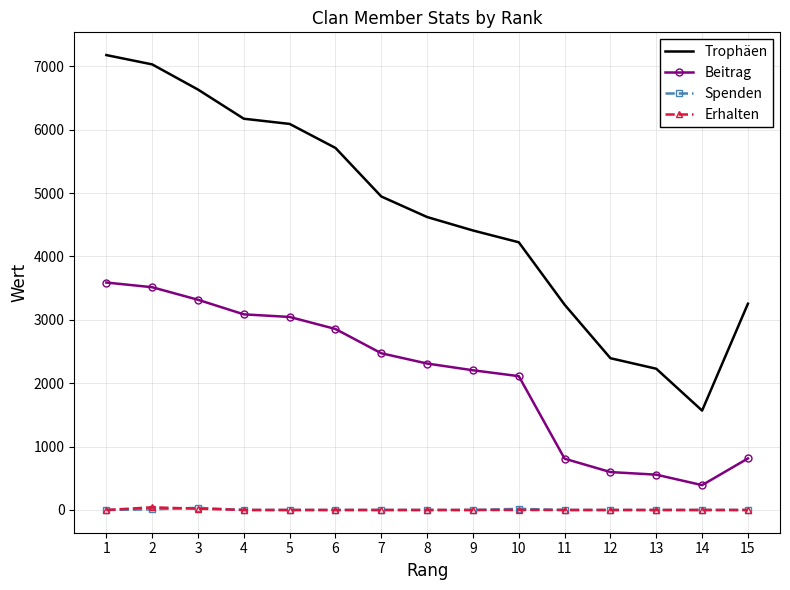

What is the maximum value for Trophäen?

7176